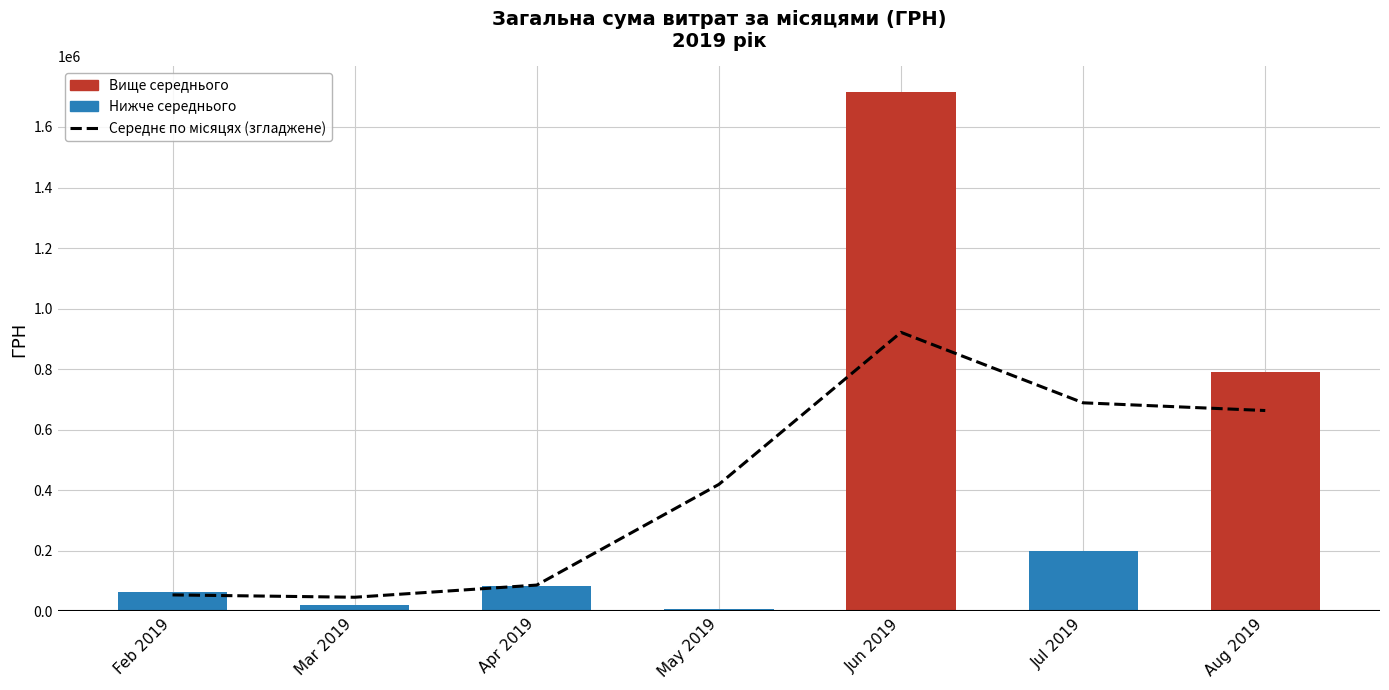

Reading right to left, list all the values displayed in this chart.

Середнє по місяцях (згладжене): 663658.2	689155.7	921835.4	419773.6	87291.3	47070.5	54788.0
СУМА (ГРН): 791575.8	199320.0	1714231.8	8620.0	82665.9	21870.6	65288.8